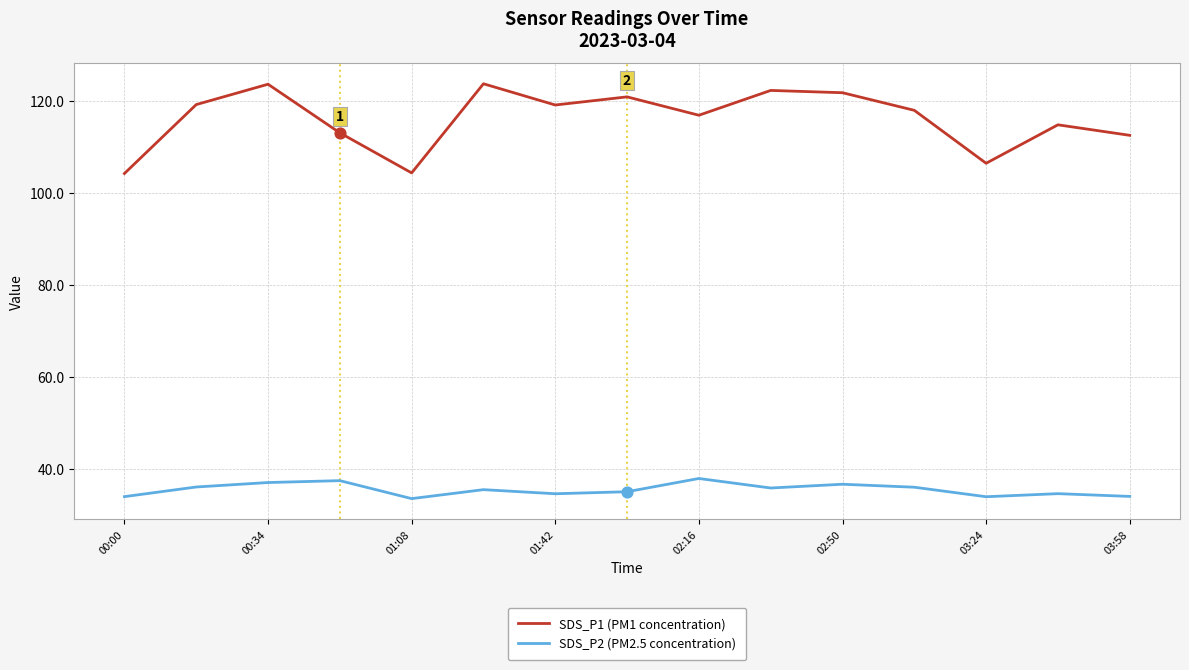

Which series has the largest total across all categories?

SDS_P1 (PM1 concentration)